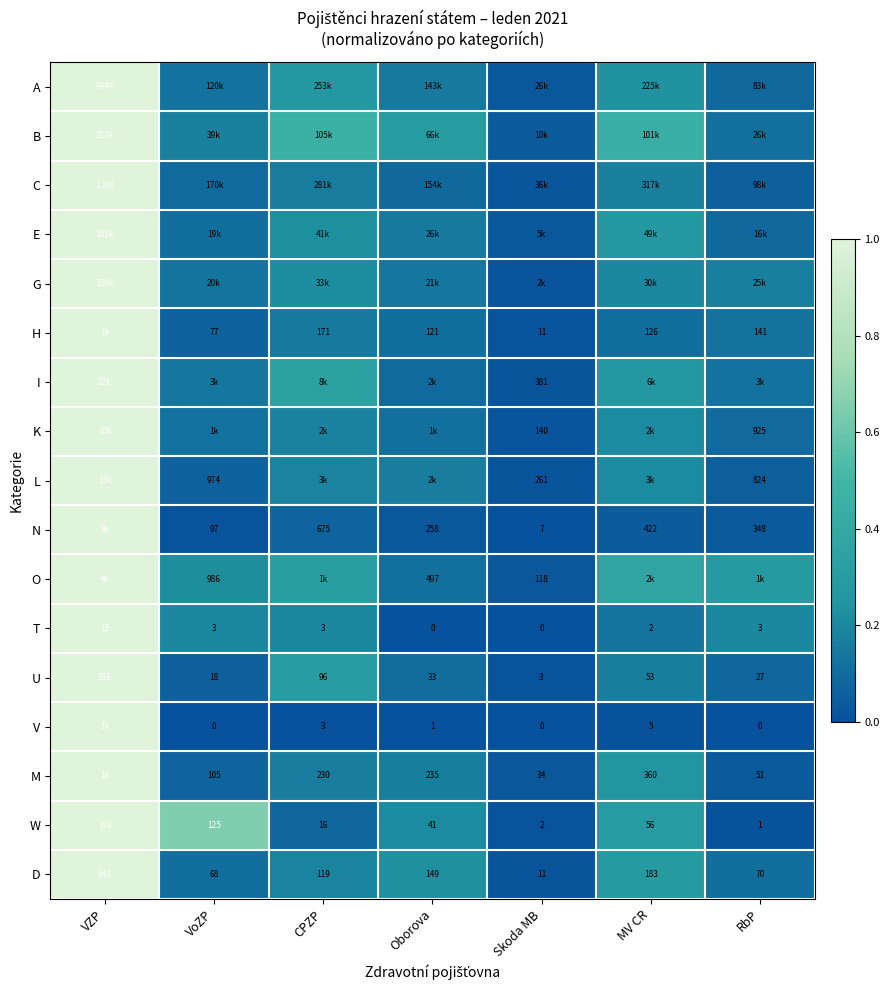

Rank the categories by D value from highest to lowest.

VZP, MV CR, Oborova, CPZP, RbP, VoZP, Skoda MB